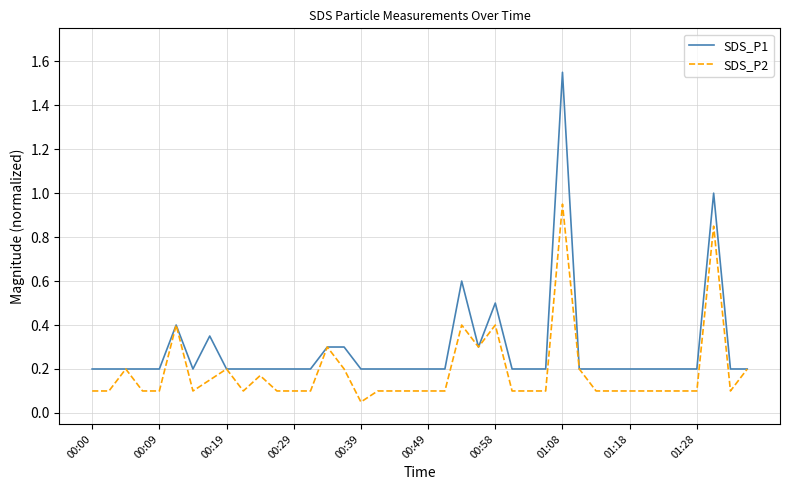

Which series has the largest range (max minus min)?

SDS_P1